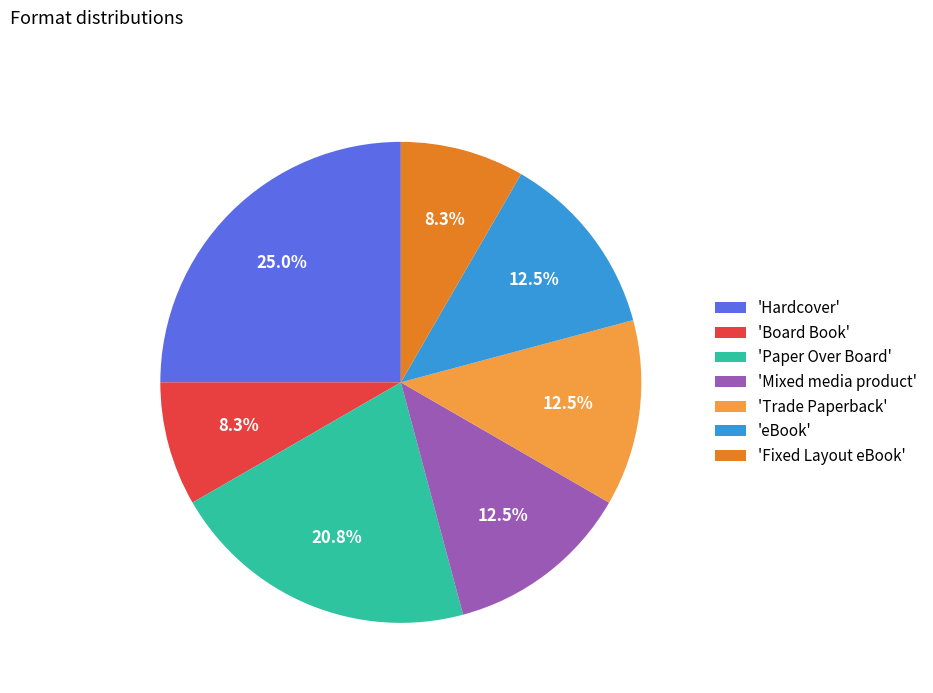

What is the ratio of the value at 'Hardcover' to the value at 'Board Book'?

3.0